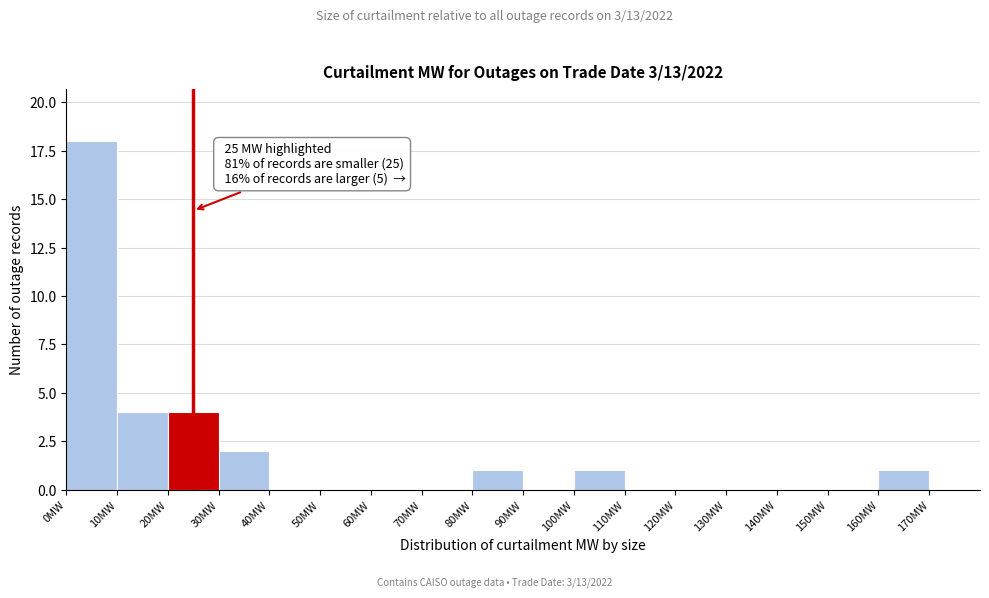

Over which range of the x-axis is the bar tallest?

0 to 10